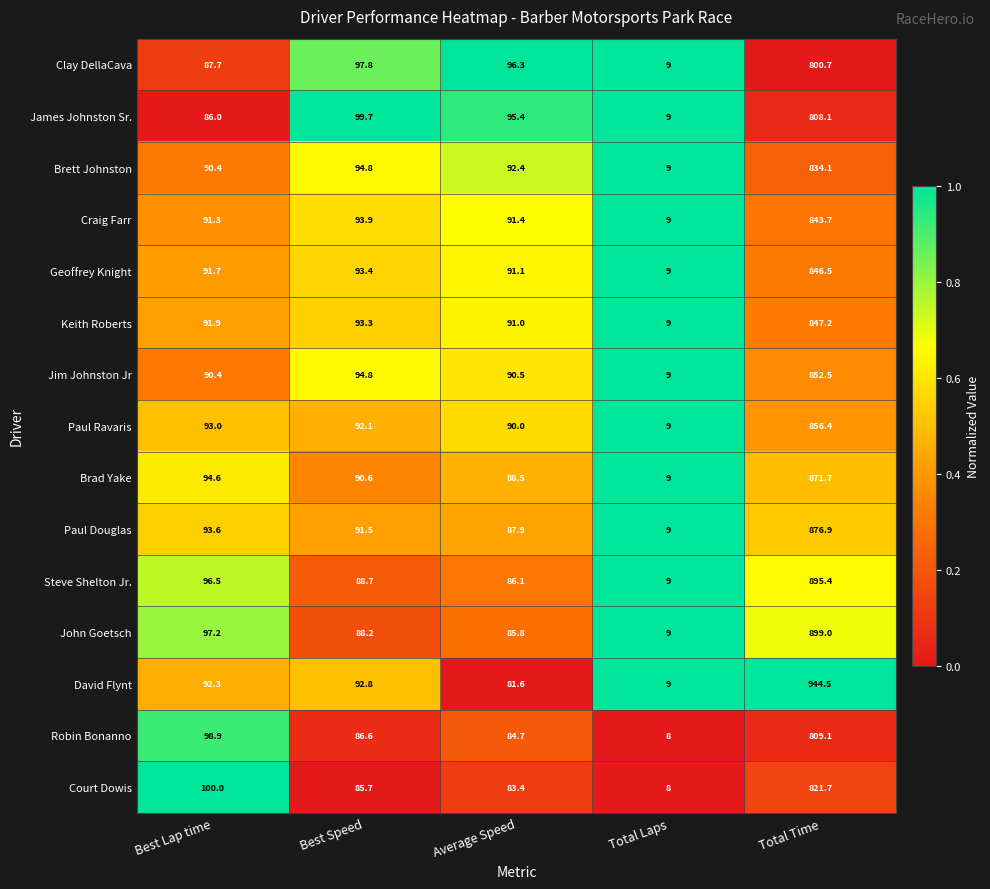

At which category is the sum across all series the highest?

Total Time